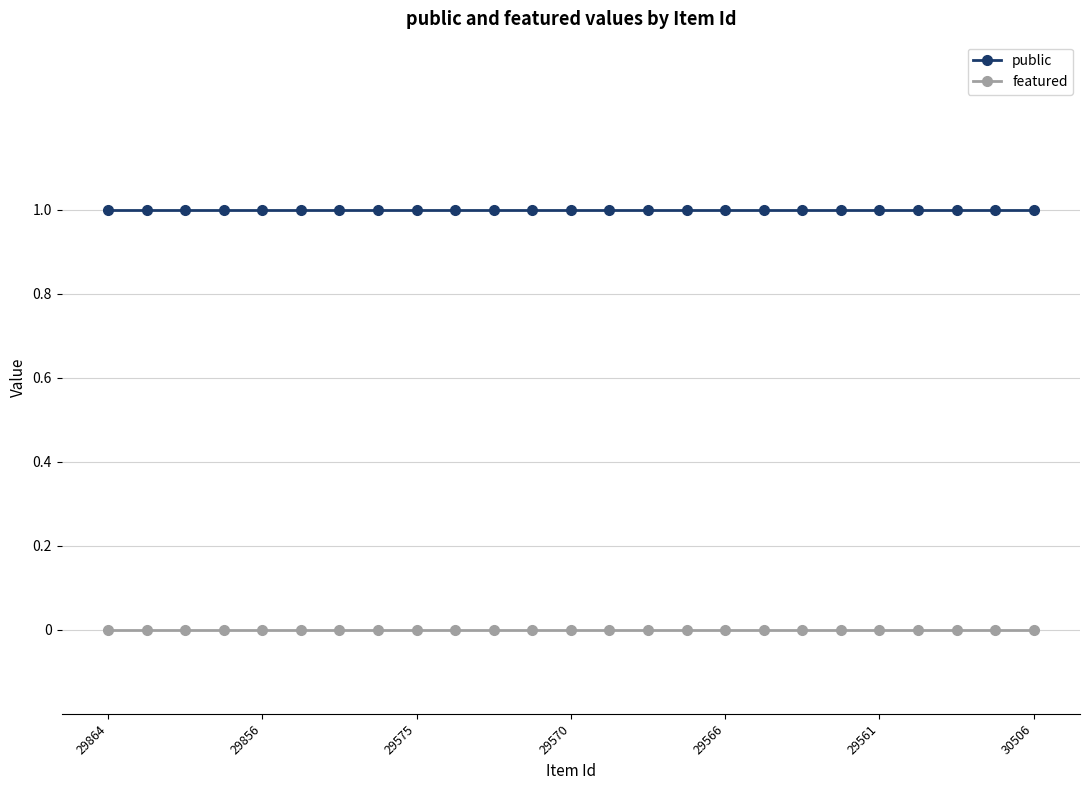

True or false: public and featured cross at least once.

False